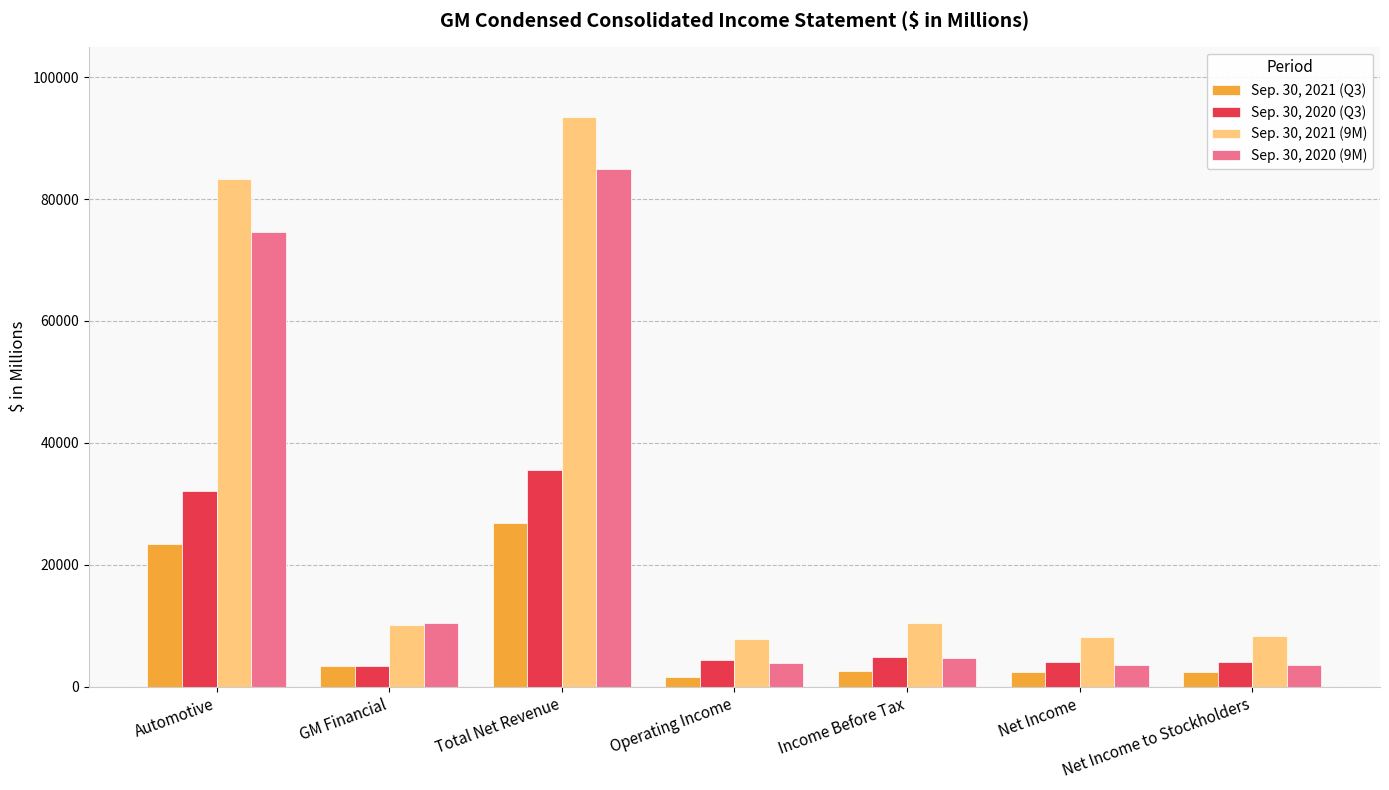

Which series has the widest spread of values?

Sep. 30, 2021 (9M)